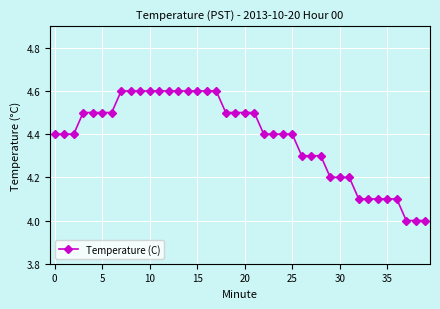

What is the value of the 10th point from the left?

4.6